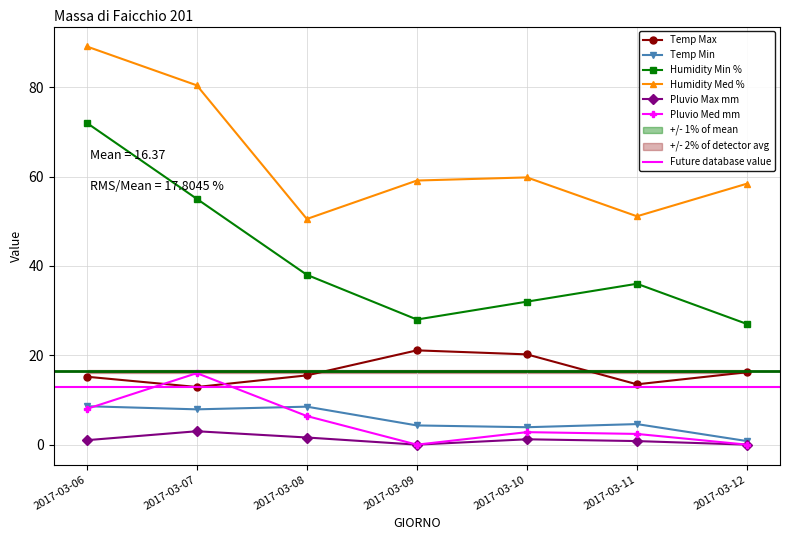

Which series has the largest total across all categories?

Humidity Med %